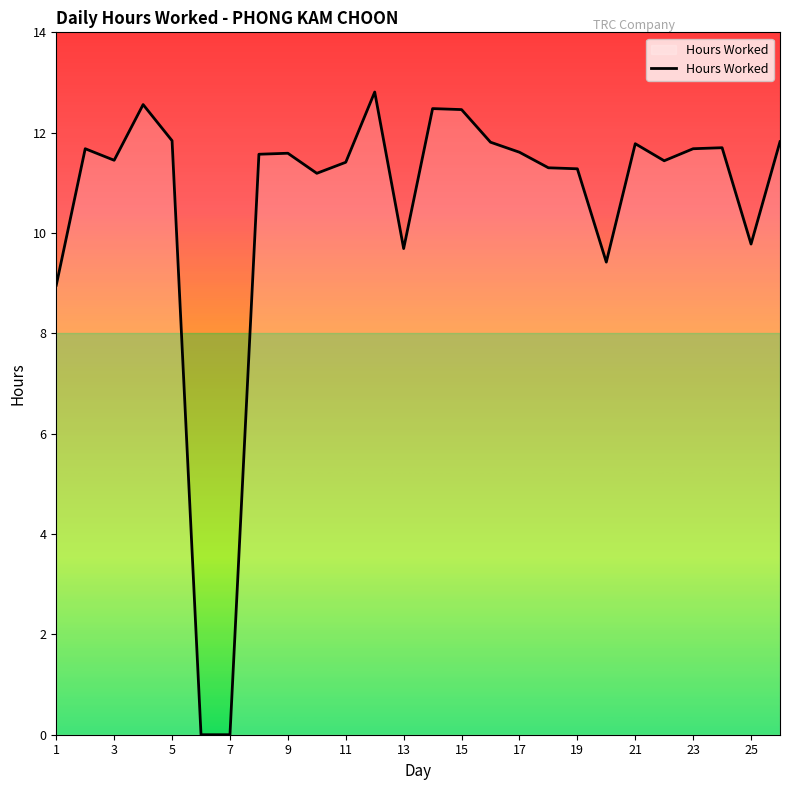

What is the difference between the maximum and minimum values?

12.8